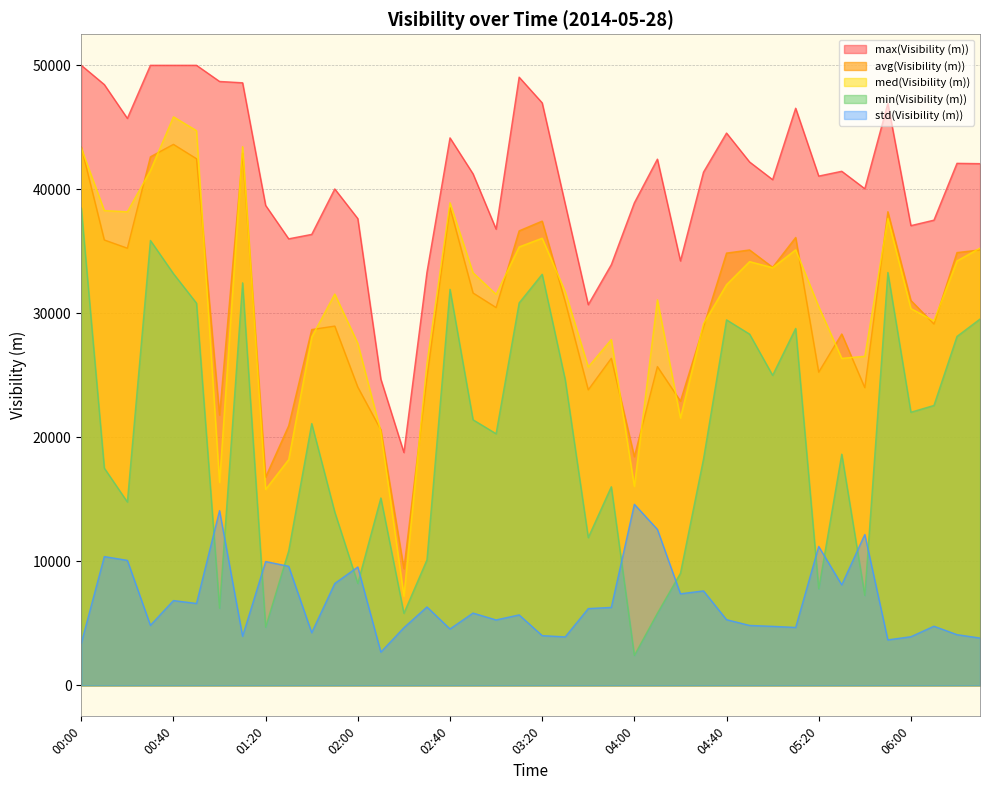

What are all the series names shown in the legend?

max(Visibility (m)), avg(Visibility (m)), med(Visibility (m)), min(Visibility (m)), std(Visibility (m))